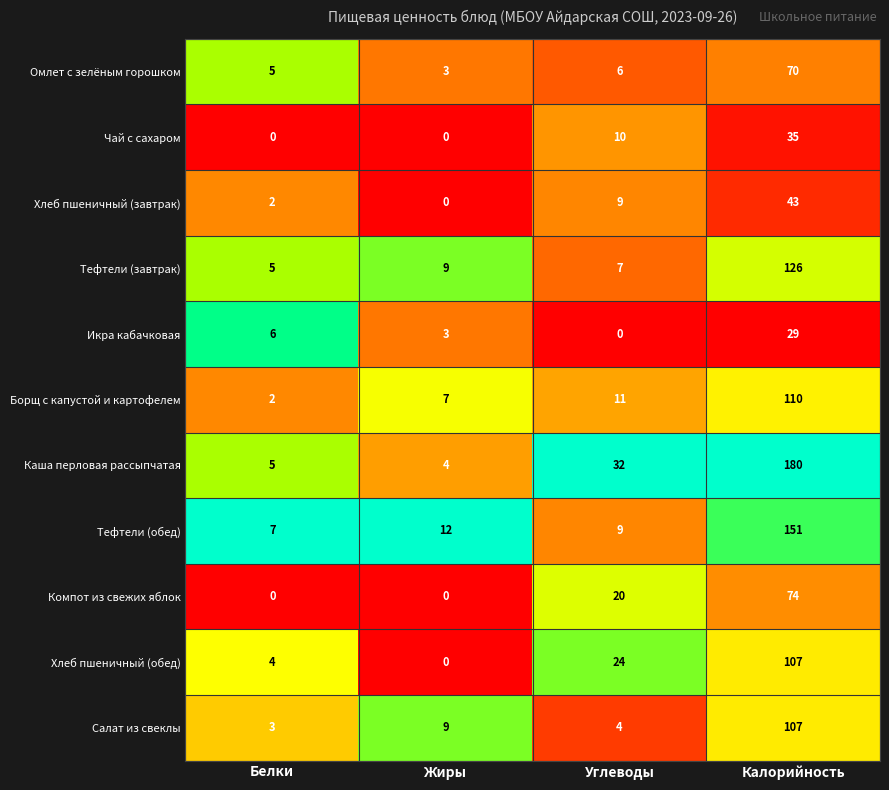

Which category has the lowest value in the Борщ с капустой и картофелем series?

Белки